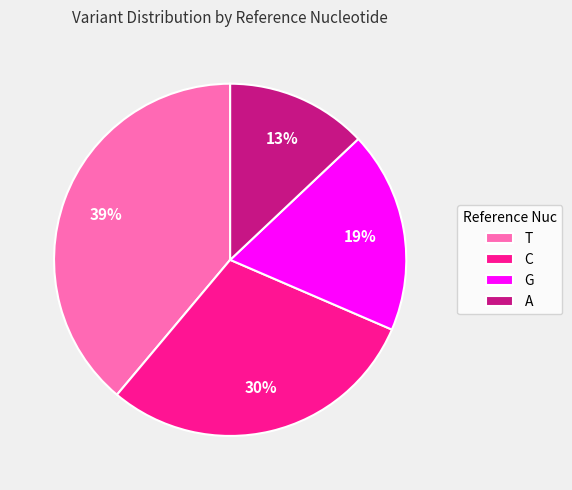

Rank the categories by value from lowest to highest.

A, G, C, T